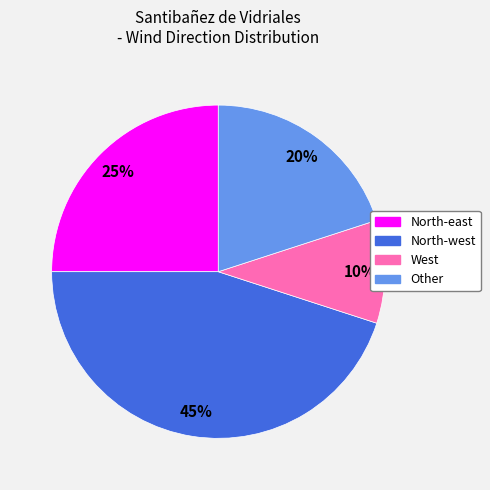

What percentage is the North-east slice, to the nearest percent?

25%